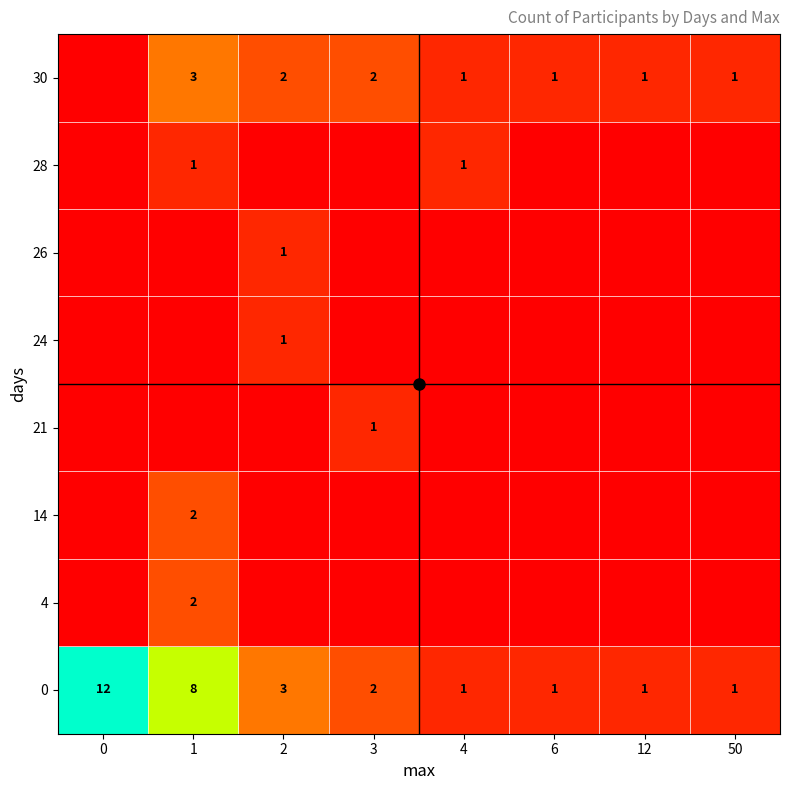

The value of 4 at 50 is 1. True or false?

False